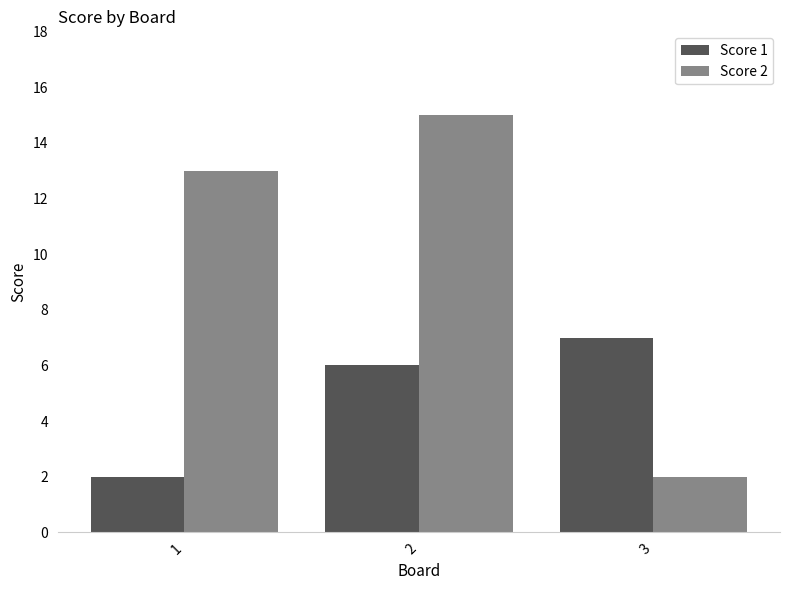

What is the value of the Score 1 bar at the 3rd from the left?

7